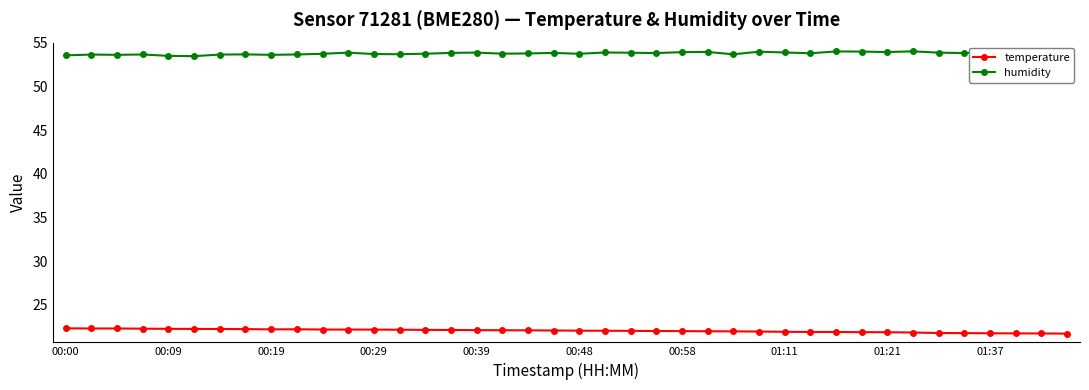

In humidity, how many points are lower than both neighbors (excluding endpoints)?

12